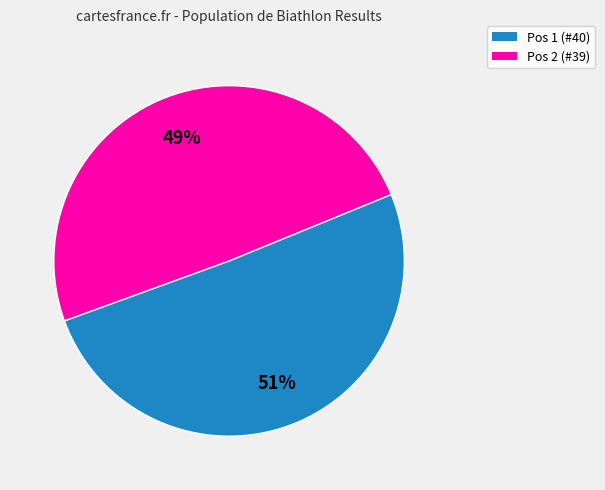

To the nearest percent, what is the combined percentage of Pos 2 and Pos 1?

100%